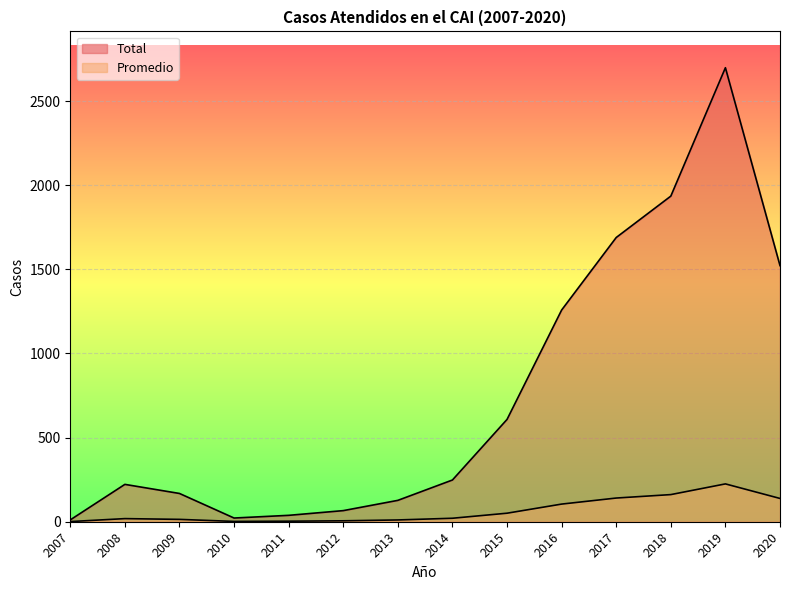

What is the smallest value displayed?

0.9